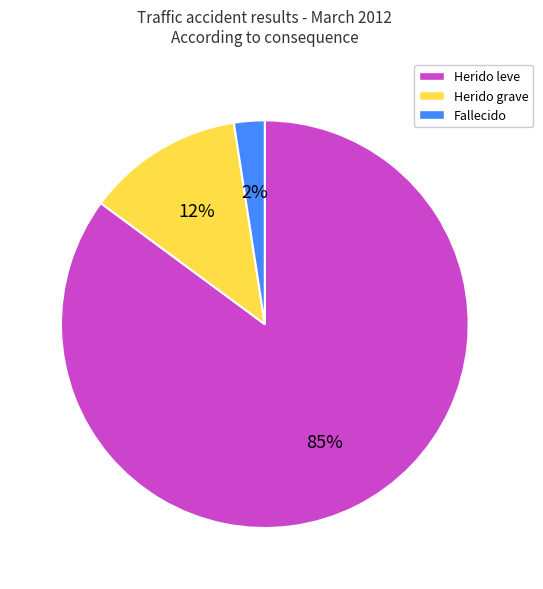

What percentage is the Fallecido slice, to the nearest percent?

2%